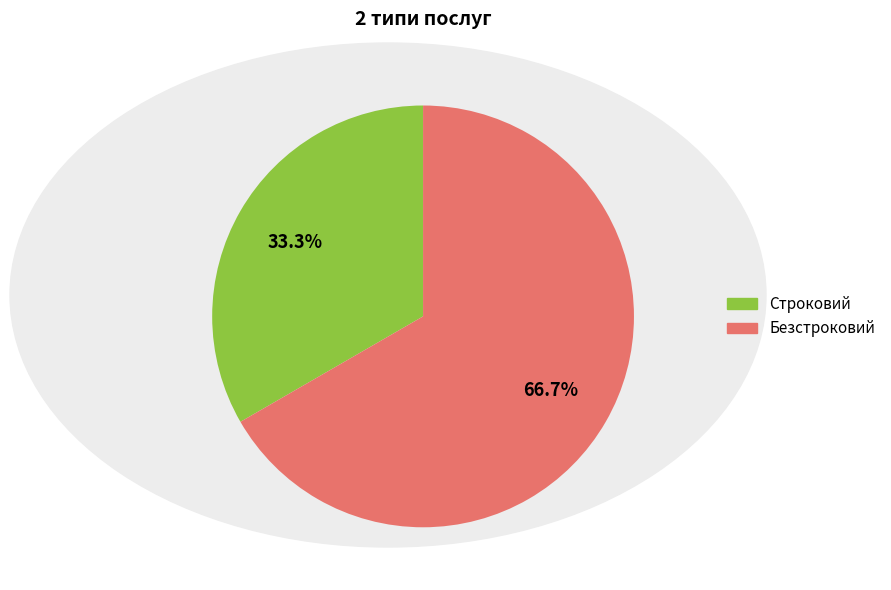

To the nearest percent, what is the average slice percentage?

50%